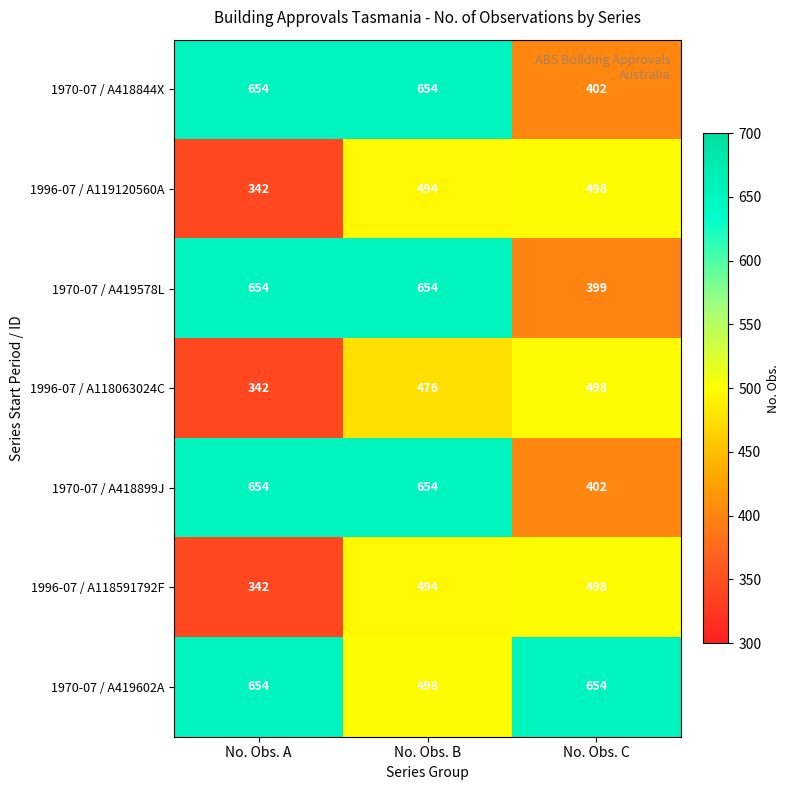

The value of 1996-07 / A119120560A at No. Obs. A is 342. True or false?

True